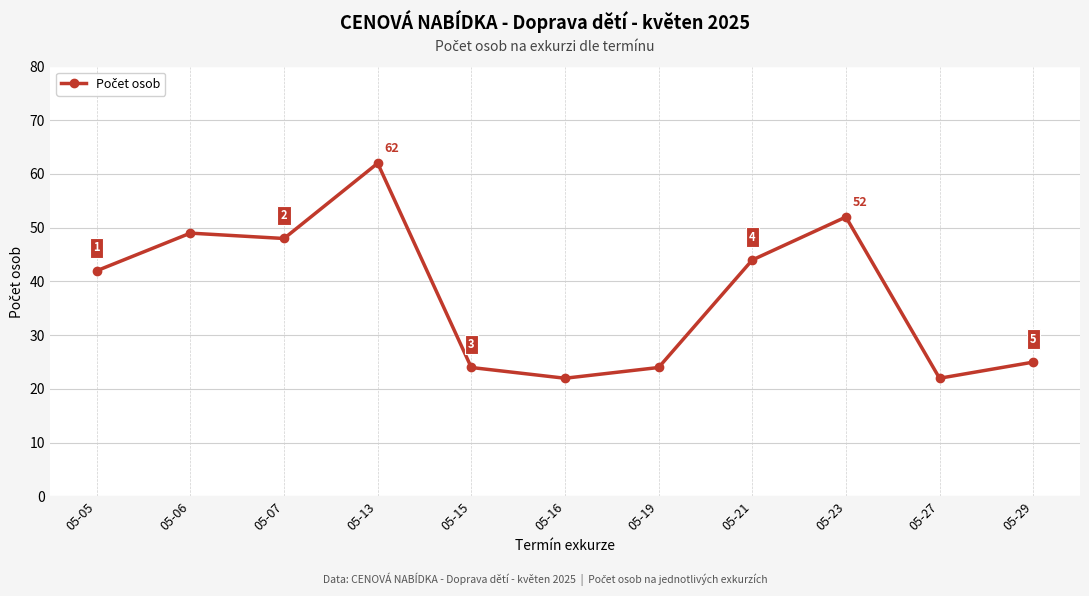

What value does the data have at 05-06, to the nearest 10?

50